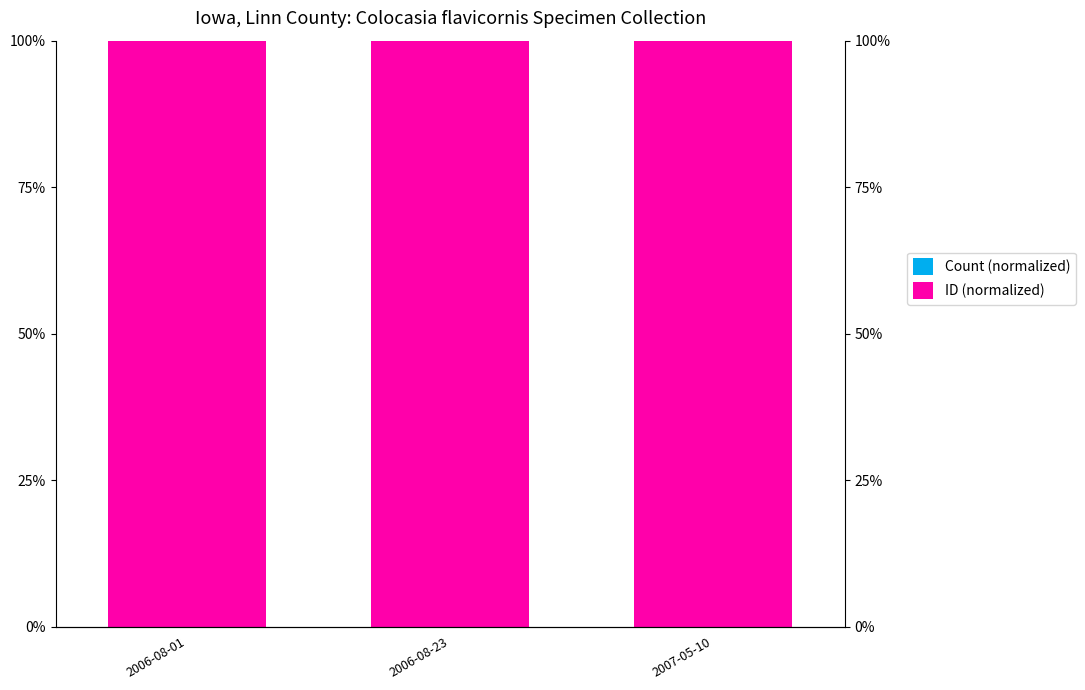

How many bars are there in total?

6